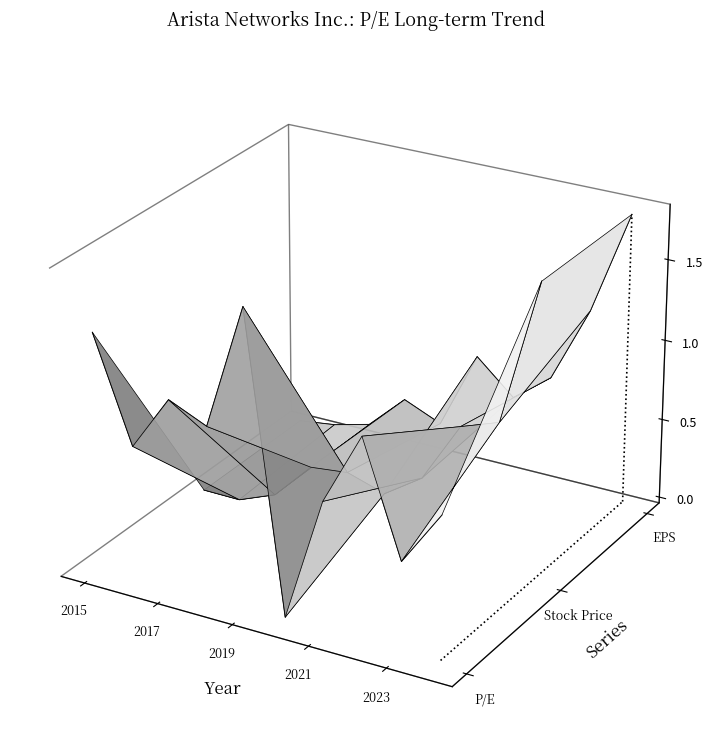

What is the lowest value of the P/E series?

-0.1